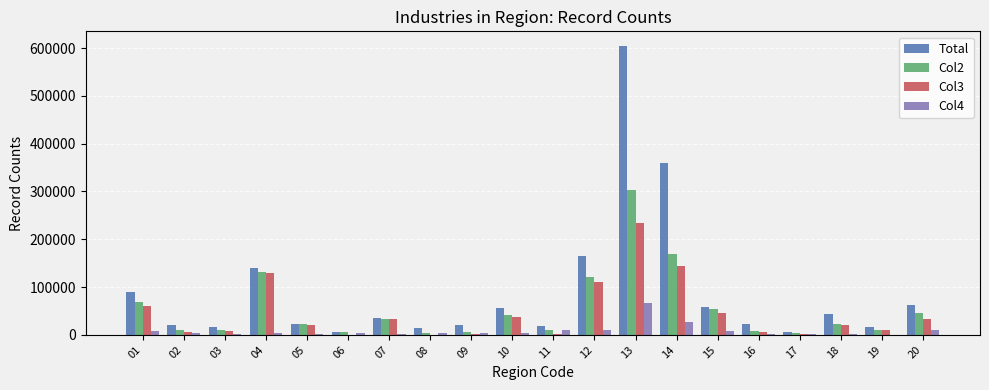

What is the total value across all series at 02?

39524